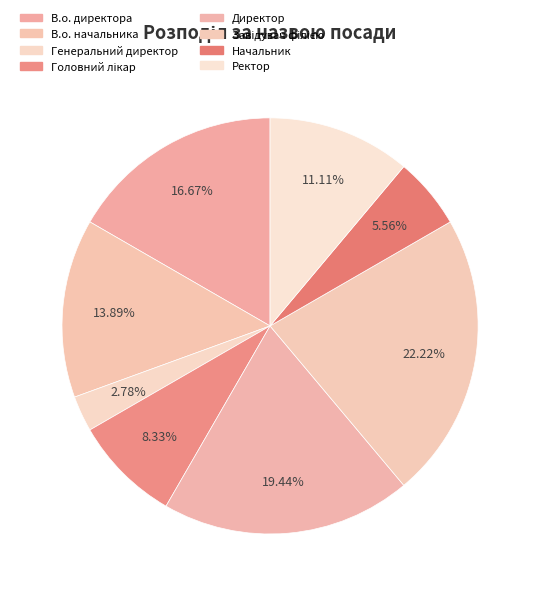

What is the change in value from Генеральний директор to Директор?

+6